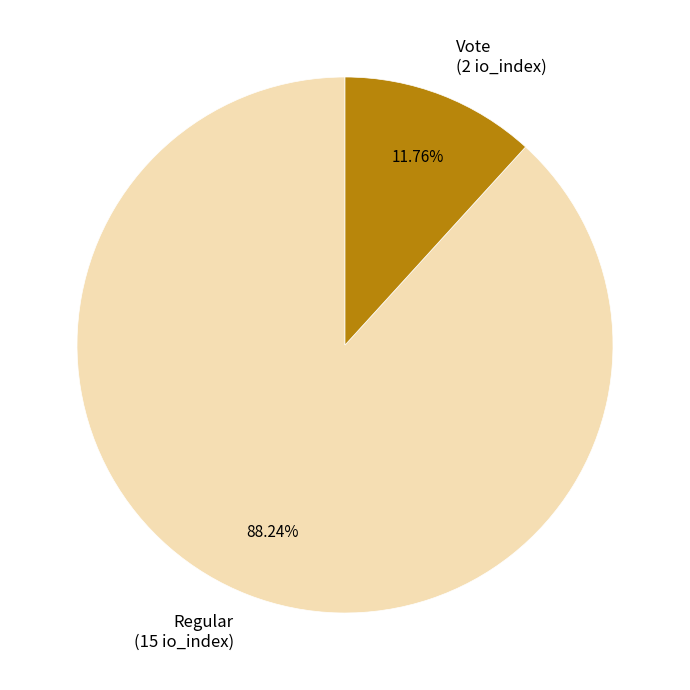

Is there a majority slice in this chart?

Yes